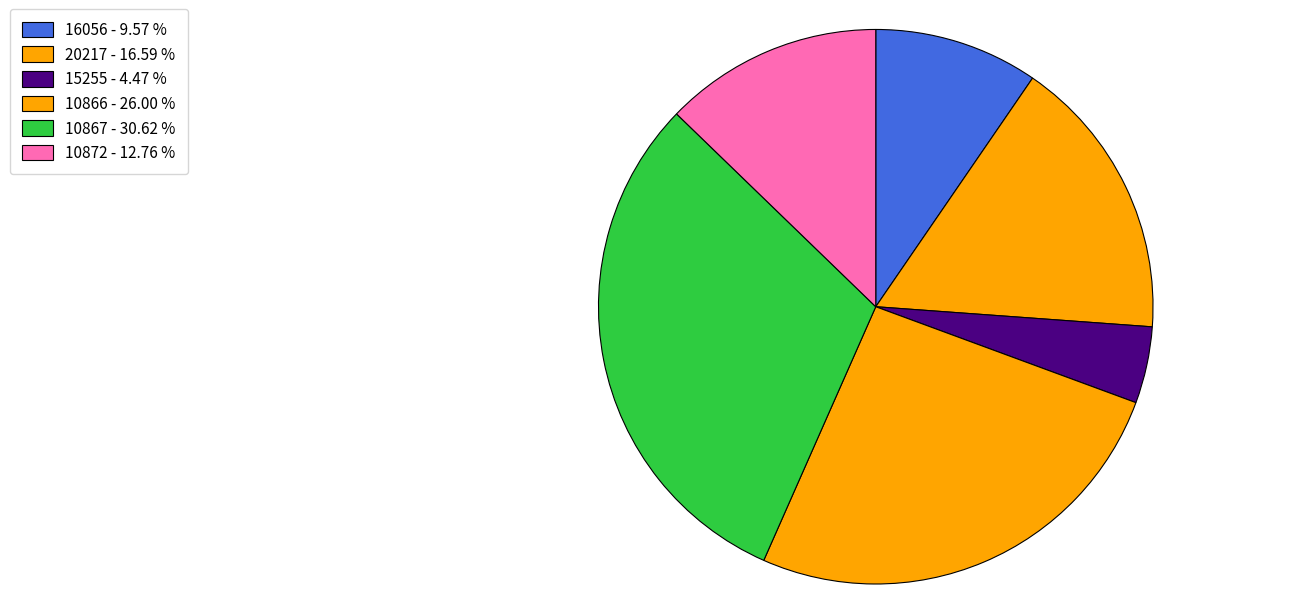

Rank the categories by value from highest to lowest.

10867, 10866, 20217, 10872, 16056, 15255